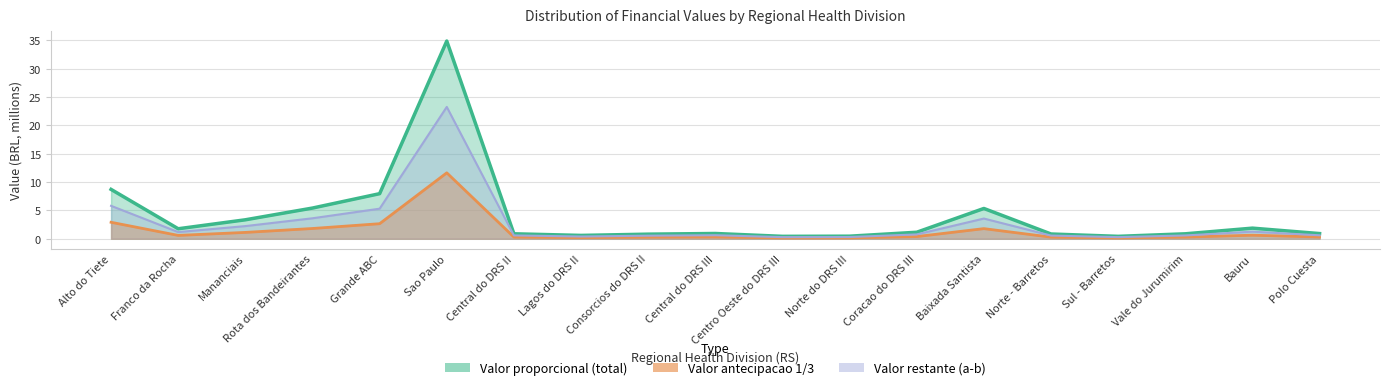

What value does the Valor proporcional series have at Sul - Barretos?

0.4